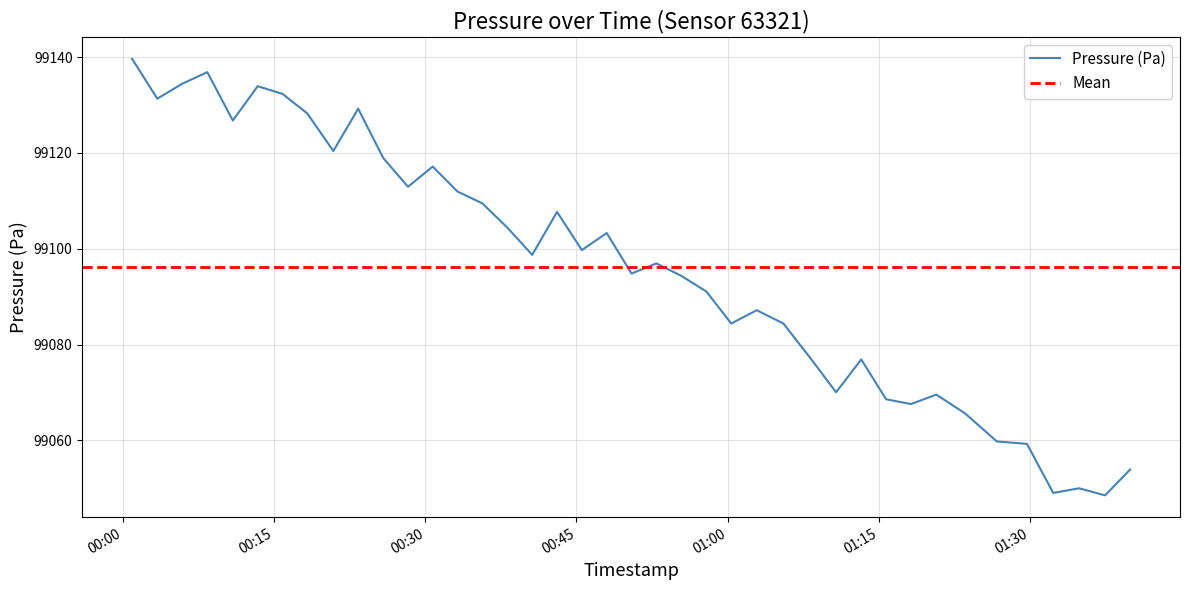

Rank the categories by value from lowest to highest.

2023-04-05T01:37:30, 2023-04-05T01:32:21, 2023-04-05T01:34:55, 2023-04-05T01:39:59, 2023-04-05T01:29:44, 2023-04-05T01:26:45, 2023-04-05T01:23:35, 2023-04-05T01:18:13, 2023-04-05T01:15:45, 2023-04-05T01:20:44, 2023-04-05T01:10:47, 2023-04-05T01:13:17, 2023-04-05T01:08:09, 2023-04-05T01:00:22, 2023-04-05T01:05:33, 2023-04-05T01:02:54, 2023-04-05T00:57:54, 2023-04-05T00:55:26, 2023-04-05T00:50:28, 2023-04-05T00:52:56, 2023-04-05T00:40:36, 2023-04-05T00:45:32, 2023-04-05T00:48:00, 2023-04-05T00:38:08, 2023-04-05T00:43:04, 2023-04-05T00:35:39, 2023-04-05T00:33:11, 2023-04-05T00:28:16, 2023-04-05T00:30:43, 2023-04-05T00:25:48, 2023-04-05T00:20:51, 2023-04-05T00:10:52, 2023-04-05T00:18:16, 2023-04-05T00:23:19, 2023-04-05T00:03:22, 2023-04-05T00:15:48, 2023-04-05T00:13:20, 2023-04-05T00:05:50, 2023-04-05T00:08:20, 2023-04-05T00:00:52